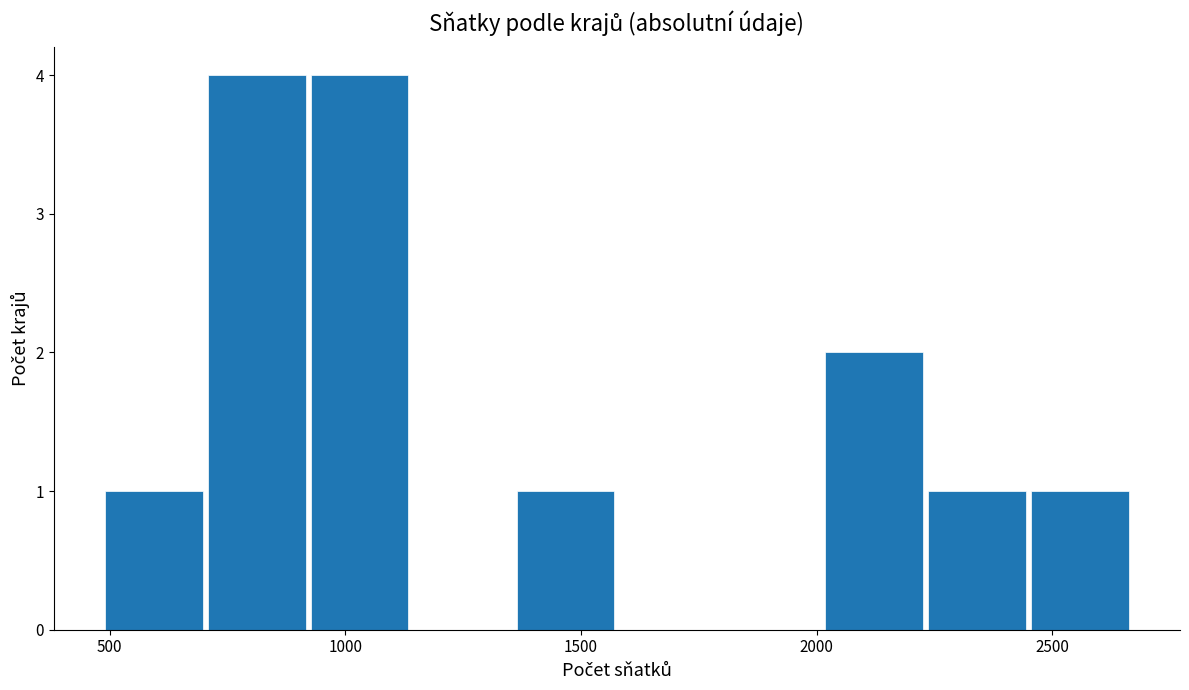

What is the height of the bar covering 2450 to 2650 on the x-axis? Neither the bar edges nor the heights are printed on the chart, so give them approximately, as read against the axes.

1